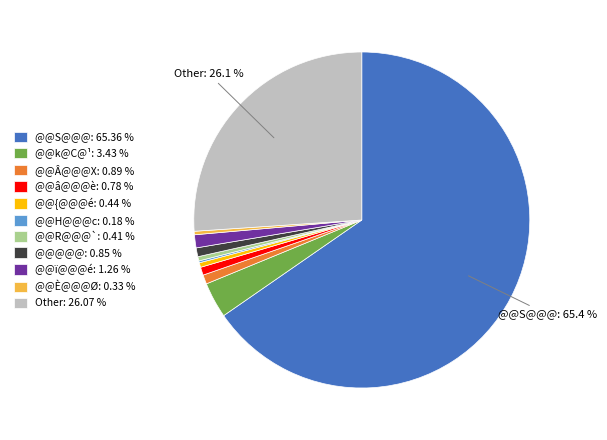

Which slice is the largest?

@@S@@@: 65.36 %